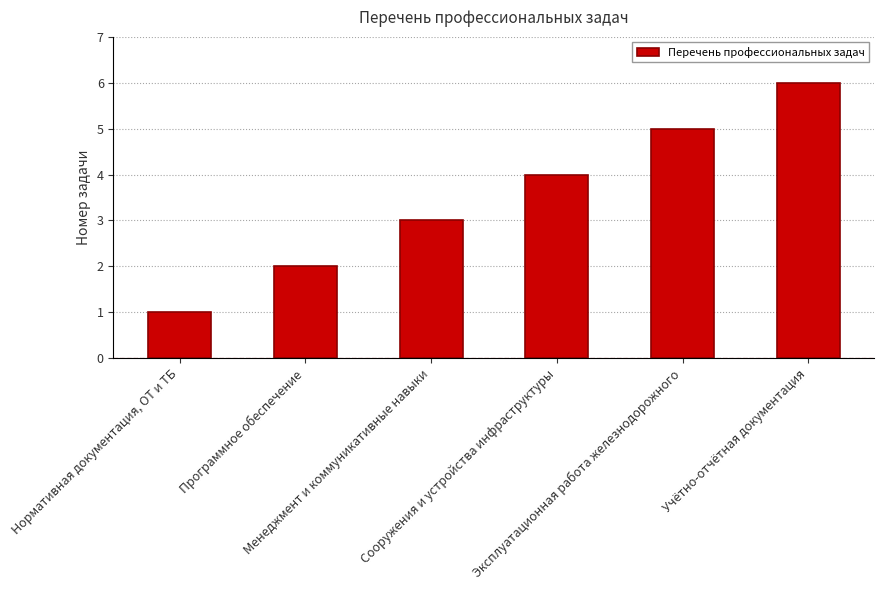

Reading right to left, what are all the values shown in this chart?

6	5	4	3	2	1